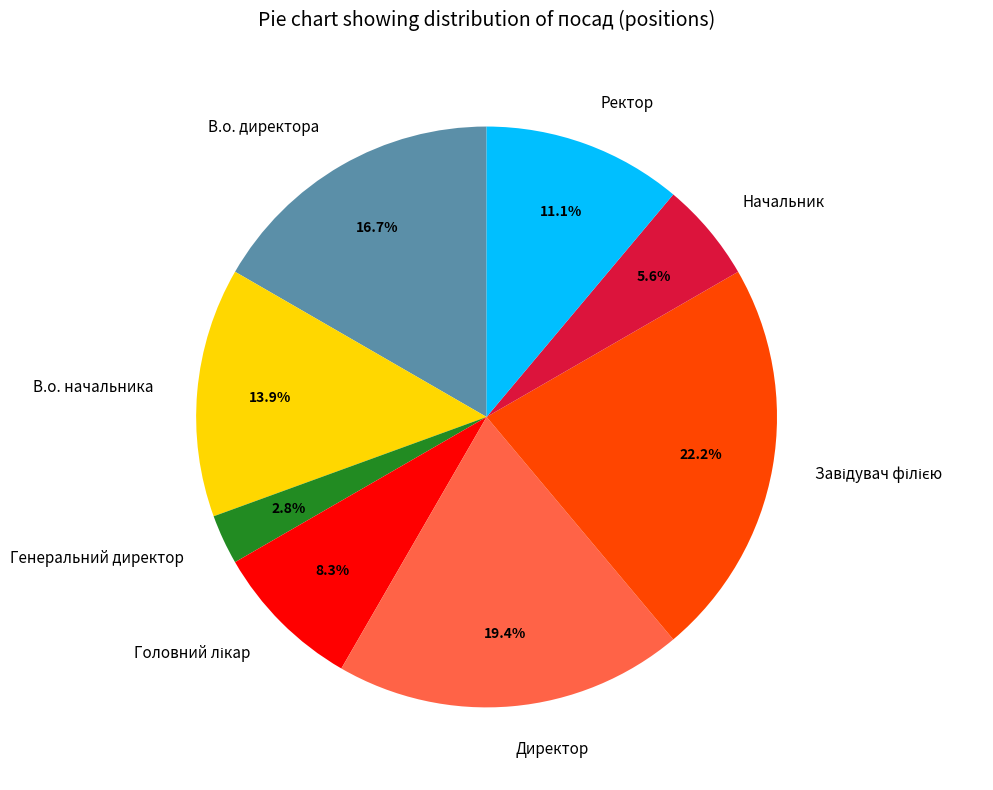

Which slice is the smallest?

Генеральний директор